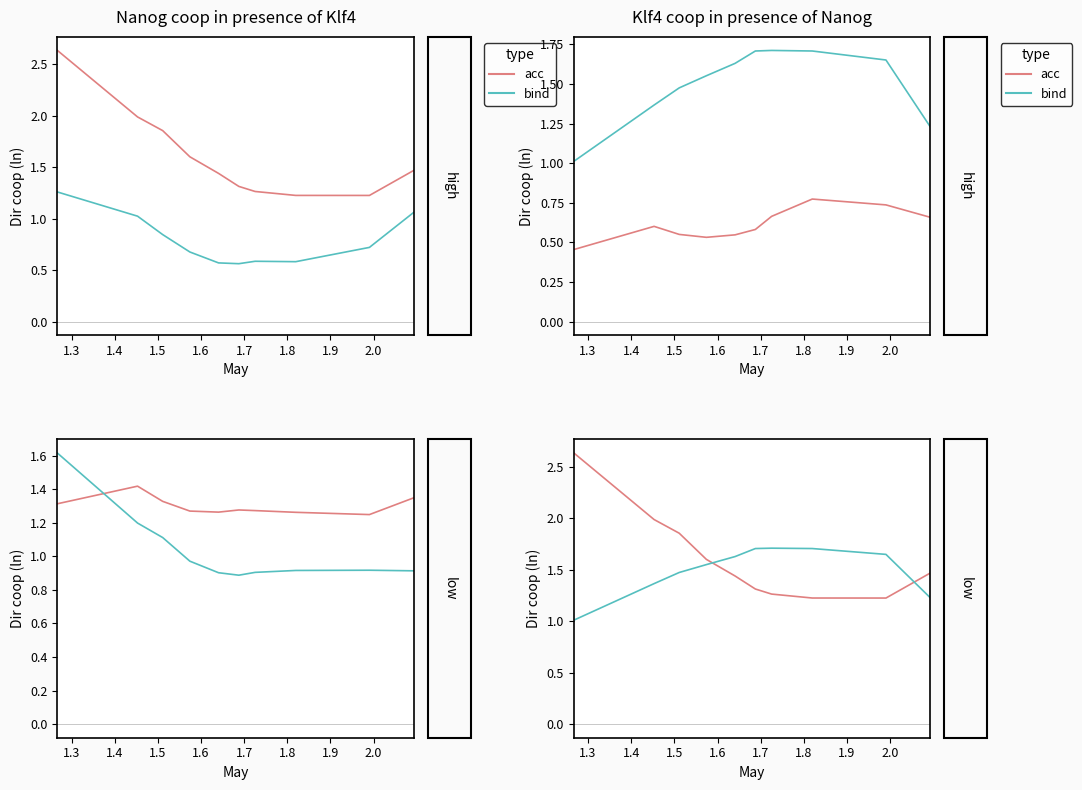

How many lines are shown in the chart?

2